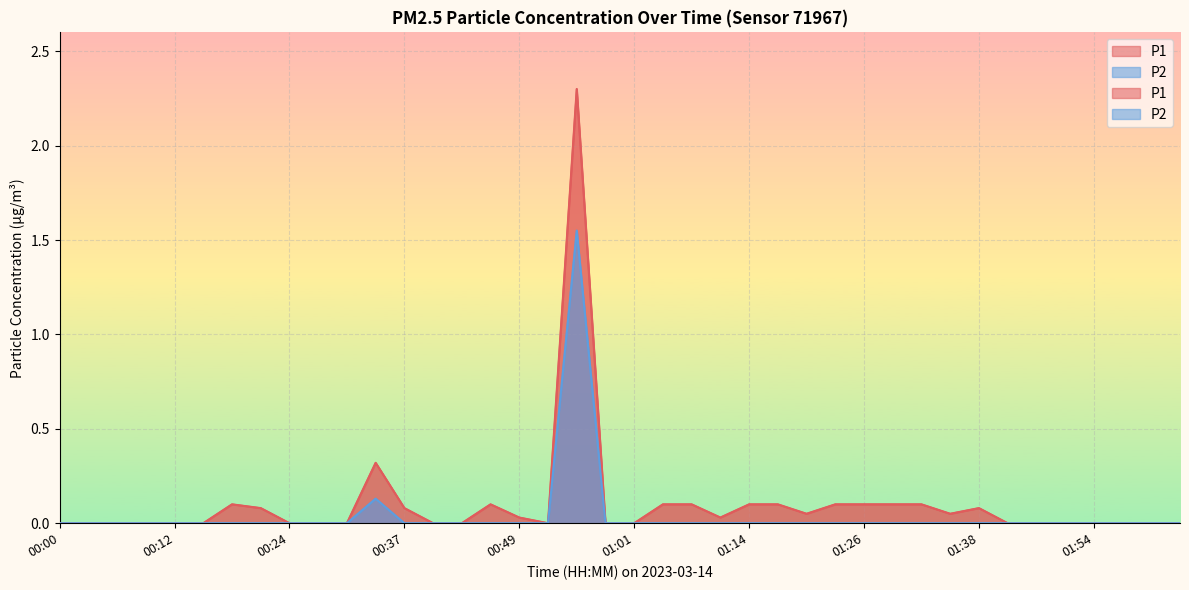

What is the label of the 36th point from the left?

01:50